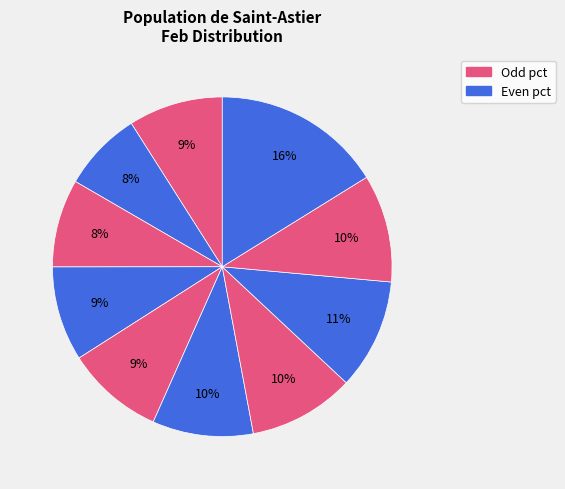

How many segments does this pie chart have?

10